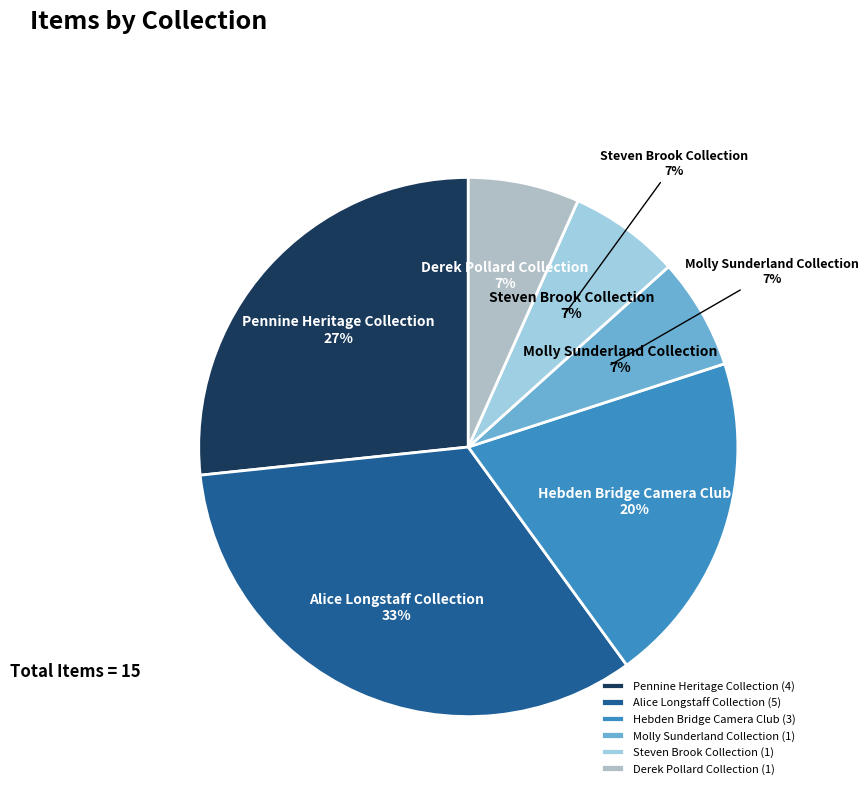

To the nearest percent, what is the average slice percentage?

17%